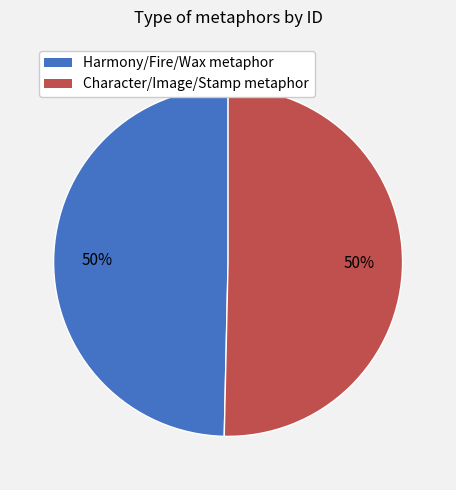

To the nearest percent, what is the average slice percentage?

50%